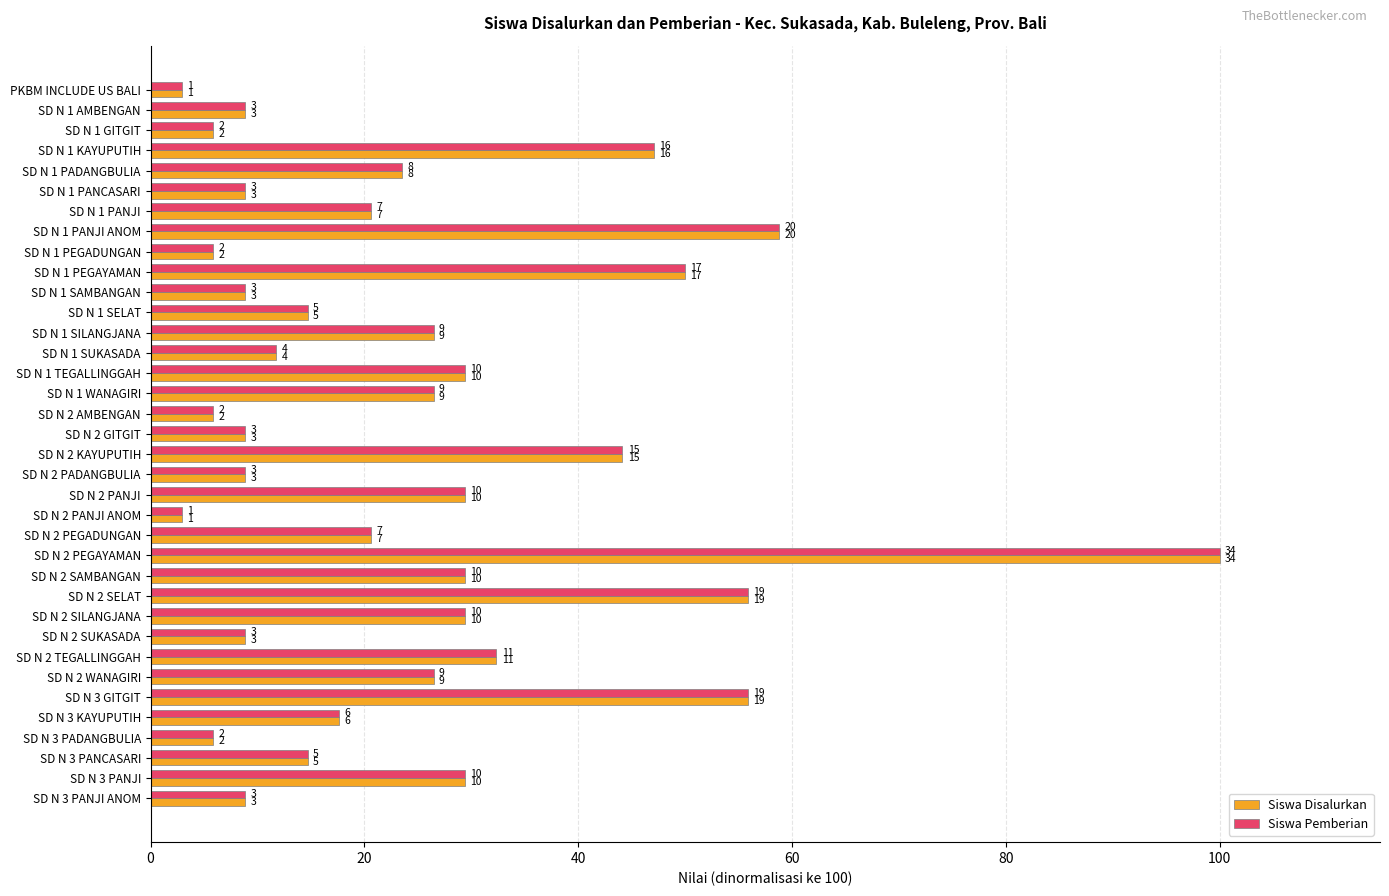

Reading right to left, transcribe all the data shown in this chart.

Siswa Disalurkan: 8.8	29.4	14.7	5.9	17.6	55.9	26.5	32.4	8.8	29.4	55.9	29.4	100.0	20.6	2.9	29.4	8.8	44.1	8.8	5.9	26.5	29.4	11.8	26.5	14.7	8.8	50.0	5.9	58.8	20.6	8.8	23.5	47.1	5.9	8.8	2.9
Siswa Pemberian: 8.8	29.4	14.7	5.9	17.6	55.9	26.5	32.4	8.8	29.4	55.9	29.4	100.0	20.6	2.9	29.4	8.8	44.1	8.8	5.9	26.5	29.4	11.8	26.5	14.7	8.8	50.0	5.9	58.8	20.6	8.8	23.5	47.1	5.9	8.8	2.9